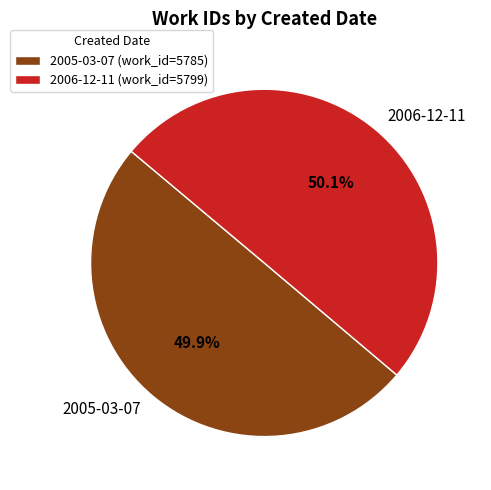

What percentage do 2006-12-11 and 2005-03-07 together represent?

100.0%